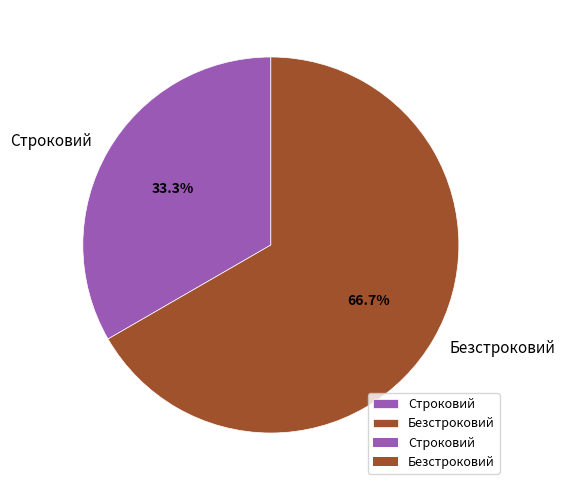

Which slice is the largest?

Безстроковий